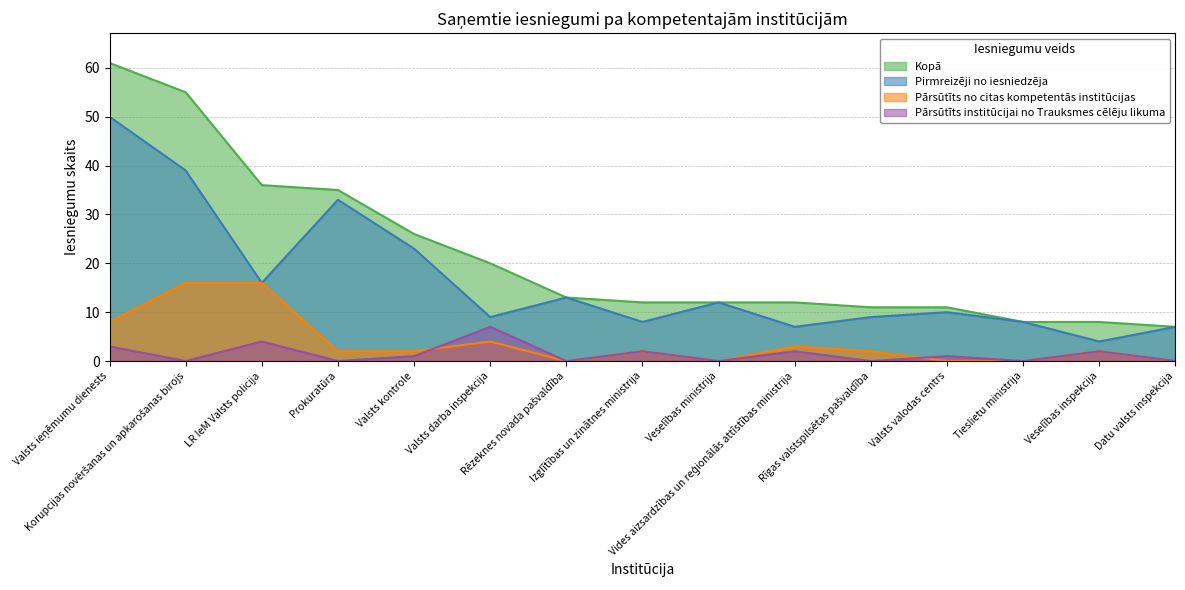

How many times do Pārsūtīts institūcijai no Trauksmes cēlēju likuma and Pārsūtīts no citas kompetentās institūcijas cross each other?

2